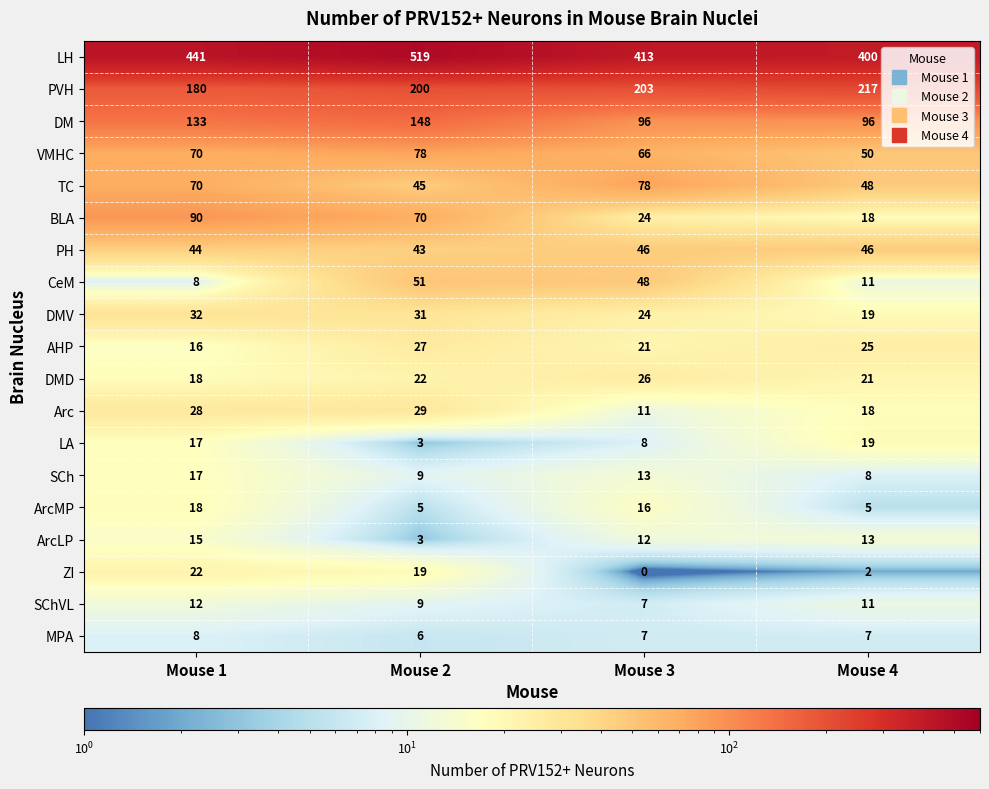

The value of AHP at Mouse 1 is 26. True or false?

False